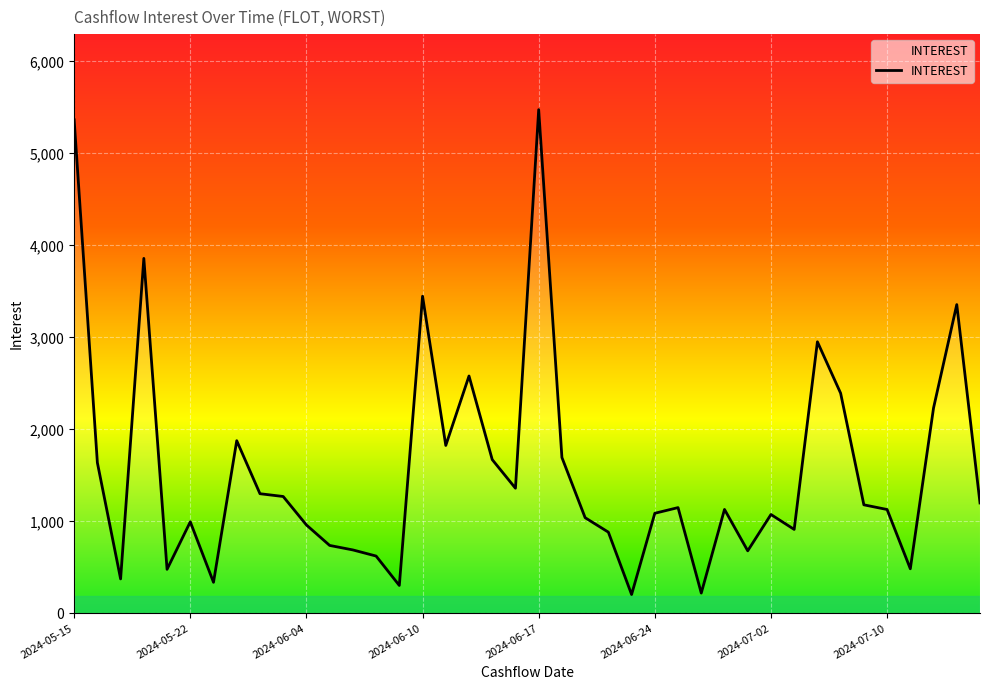

What is the maximum value shown in the chart?

5474.4